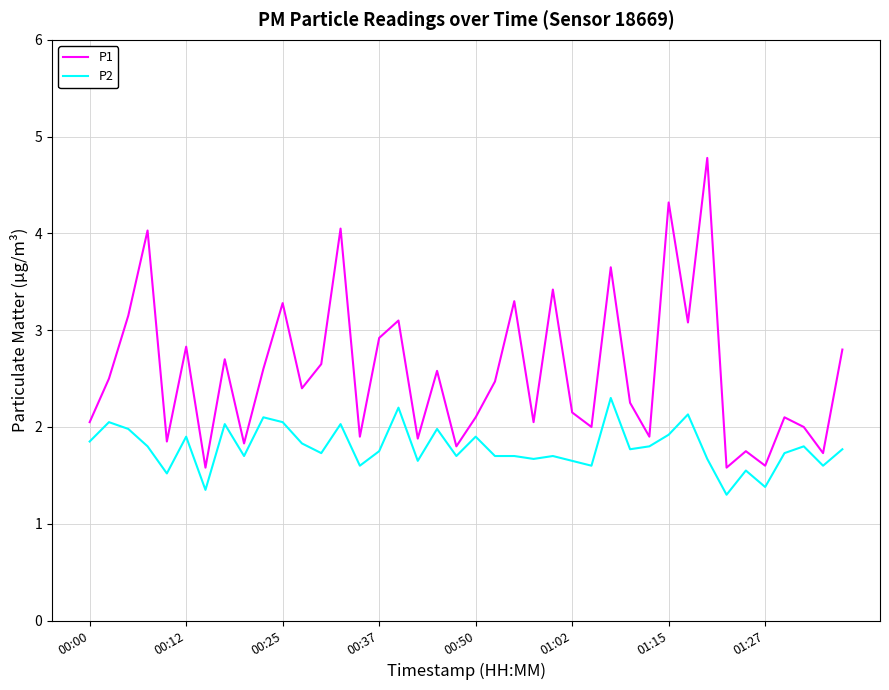

Rank the series by their average value, from lowest to highest.

P2, P1